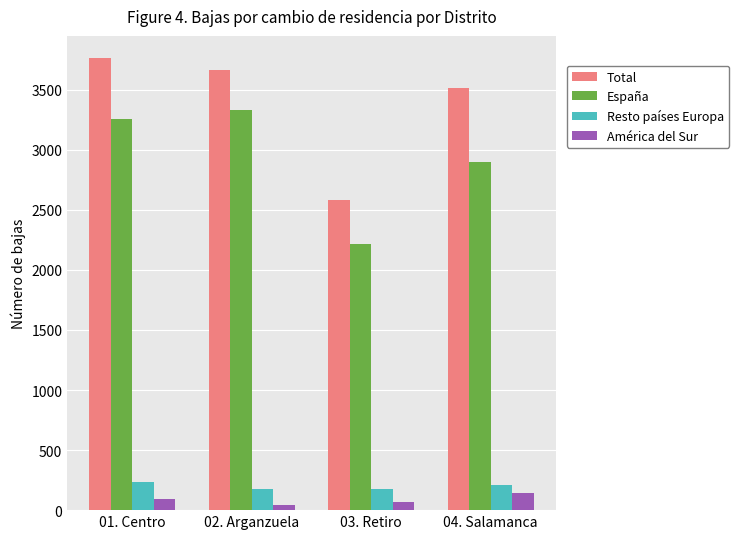

Which series changed the most between 02. Arganzuela and 03. Retiro?

España